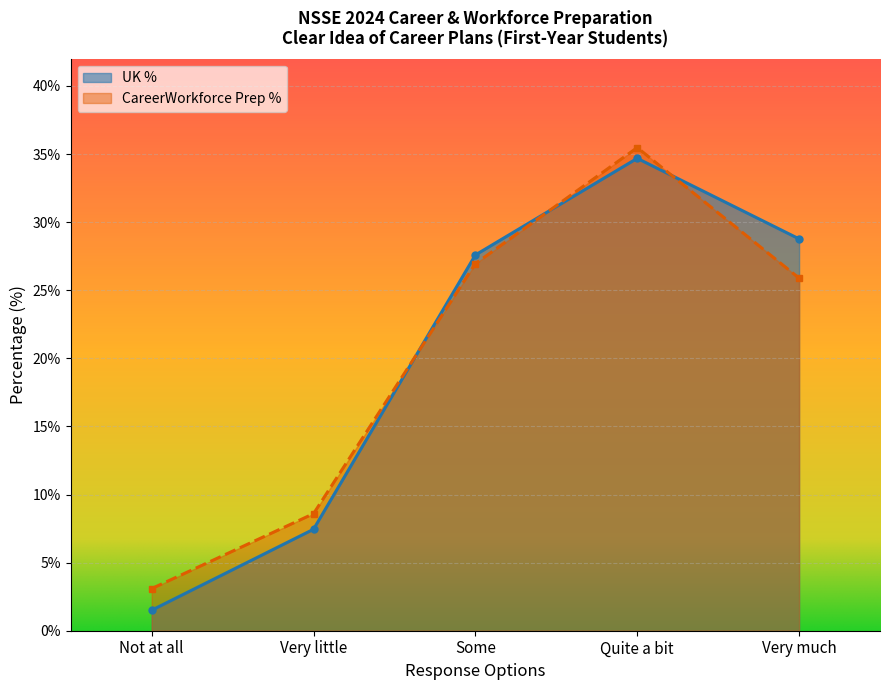

Which has a higher value, Quite a bit or Not at all?

Quite a bit